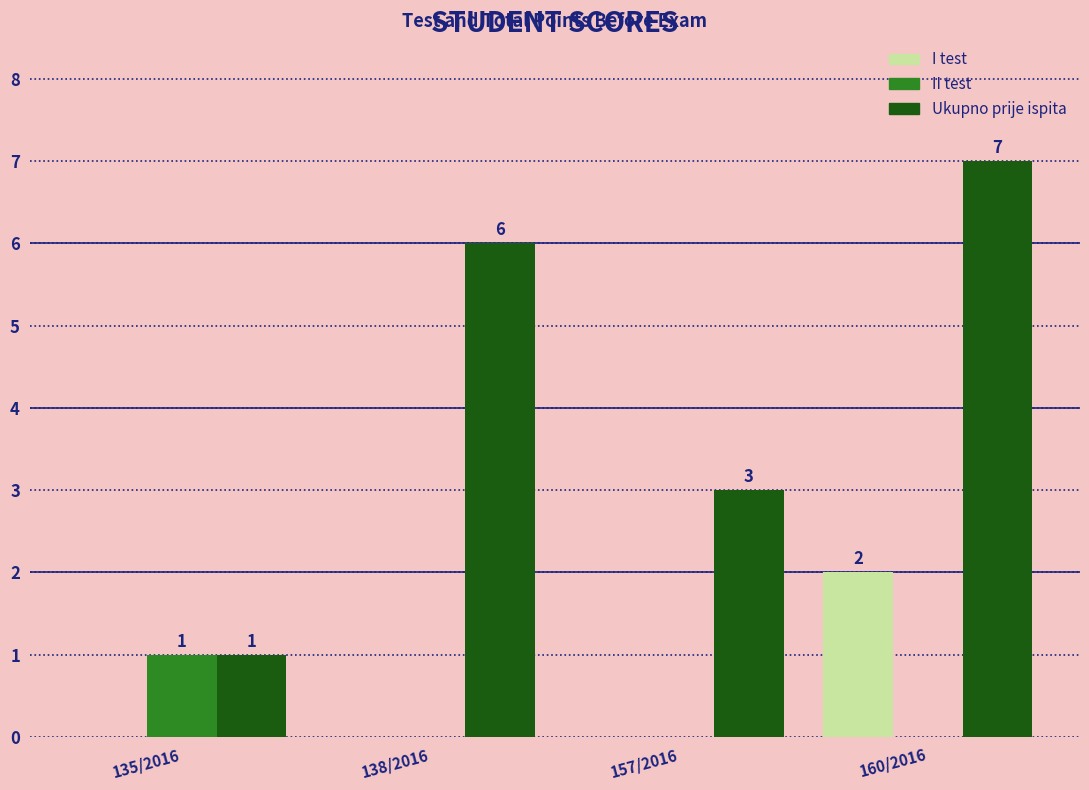

True or false: Ukupno prije ispita has a value of 0 at 135/2016.

False